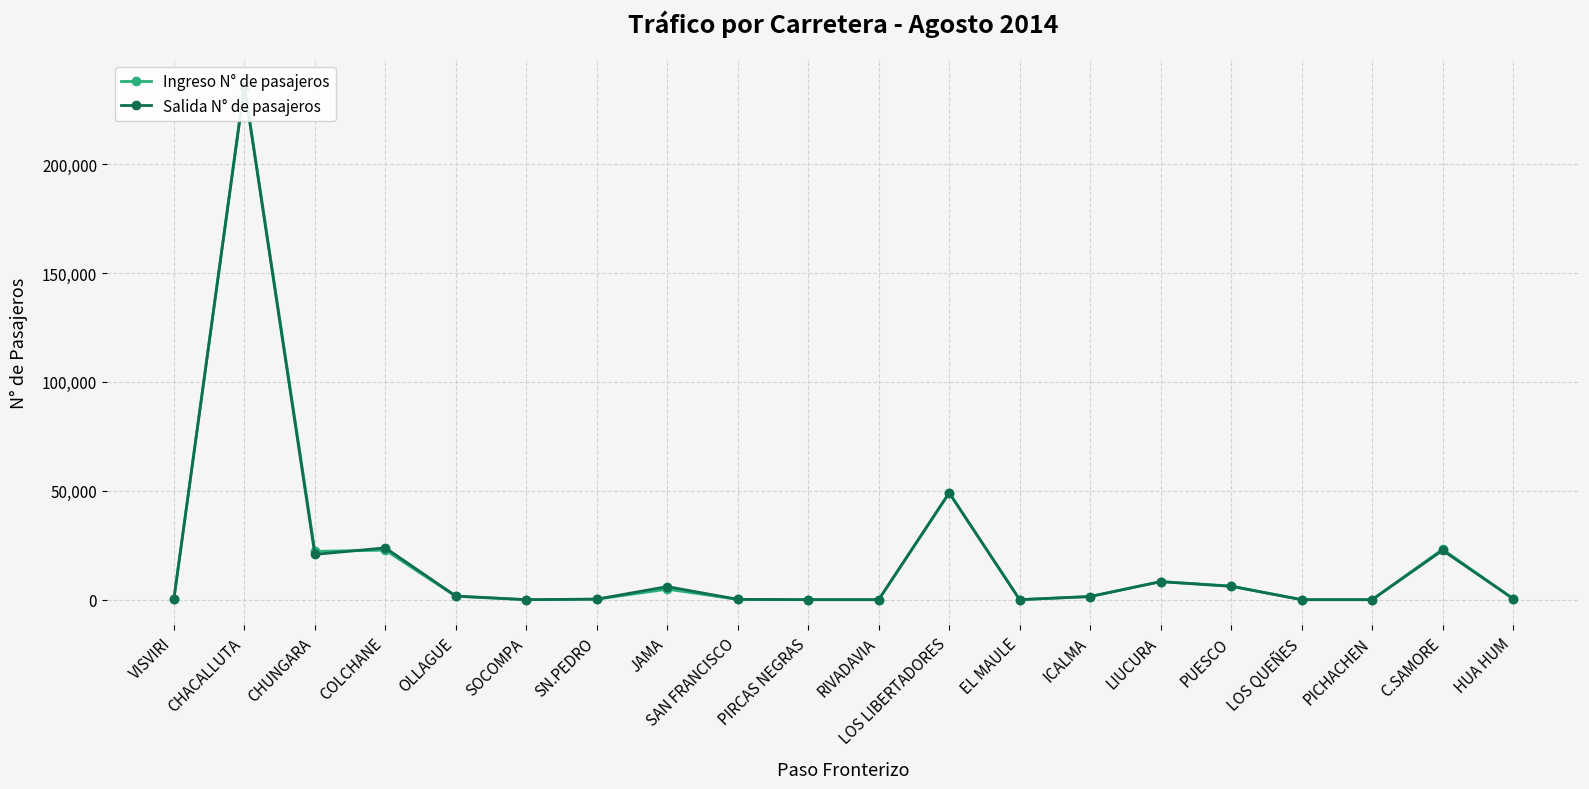

The value of Salida N° de pasajeros at PICHACHEN is 0. True or false?

True